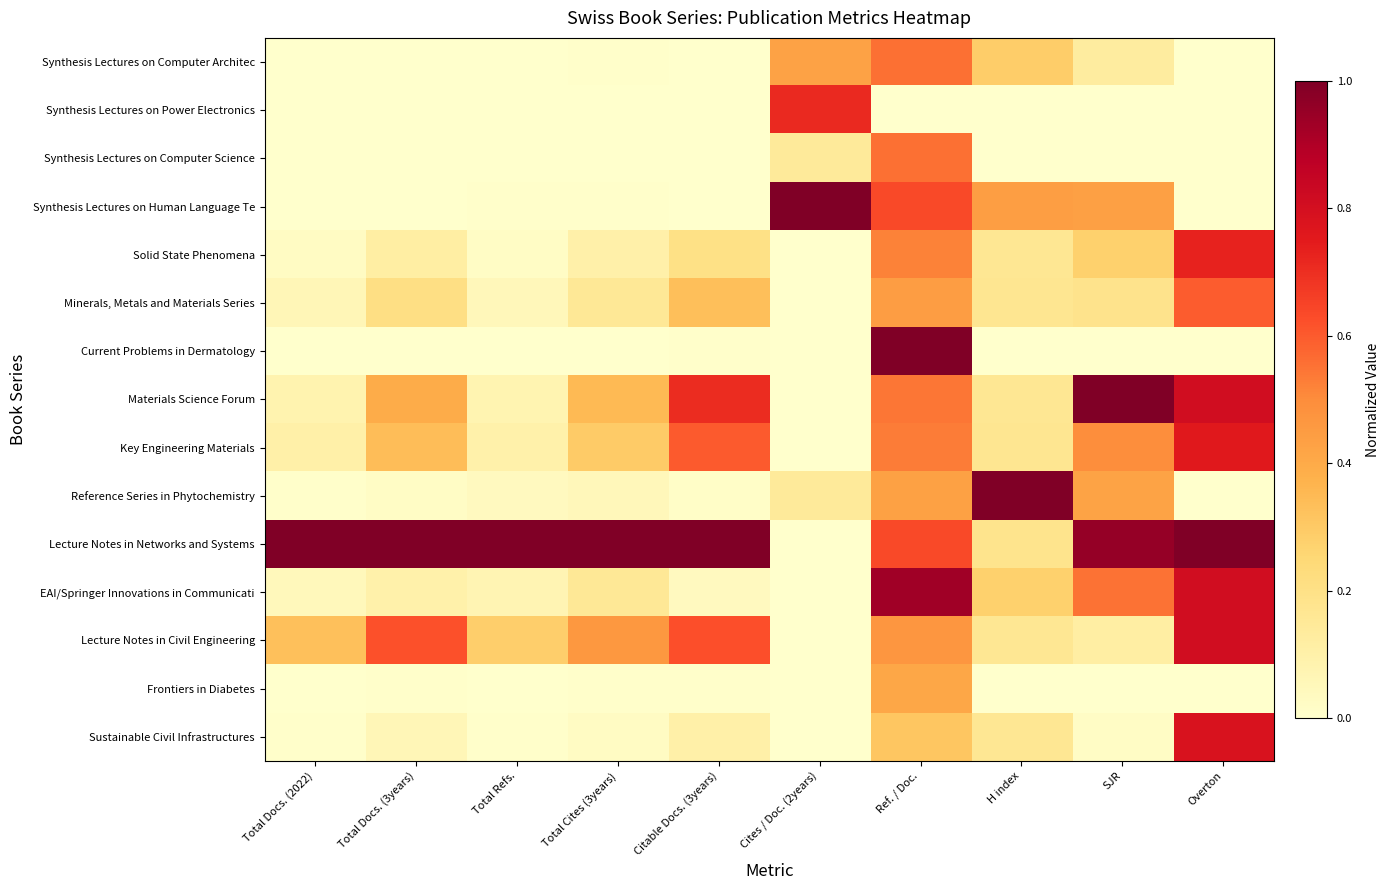

Reading left to right, list all the values displayed in this chart.

Synthesis Lectures on Computer Architec: Total Docs. (2022)=0.0	Total Docs. (3years)=0.0	Total Refs.=0.0	Total Cites (3years)=0.0	Citable Docs. (3years)=0.0	Cites / Doc. (2years)=0.4	Ref. / Doc.=0.6	H index=0.3	SJR=0.1	Overton=0.0
Synthesis Lectures on Power Electronics: Total Docs. (2022)=0.0	Total Docs. (3years)=0.0	Total Refs.=0.0	Total Cites (3years)=0.0	Citable Docs. (3years)=0.0	Cites / Doc. (2years)=0.7	Ref. / Doc.=0.0	H index=0.0	SJR=0.0	Overton=0.0
Synthesis Lectures on Computer Science: Total Docs. (2022)=0.0	Total Docs. (3years)=0.0	Total Refs.=0.0	Total Cites (3years)=0.0	Citable Docs. (3years)=0.0	Cites / Doc. (2years)=0.1	Ref. / Doc.=0.6	H index=0.0	SJR=0.0	Overton=0.0
Synthesis Lectures on Human Language Te: Total Docs. (2022)=0.0	Total Docs. (3years)=0.0	Total Refs.=0.0	Total Cites (3years)=0.0	Citable Docs. (3years)=0.0	Cites / Doc. (2years)=1.0	Ref. / Doc.=0.6	H index=0.4	SJR=0.4	Overton=0.0
Solid State Phenomena: Total Docs. (2022)=0.0	Total Docs. (3years)=0.1	Total Refs.=0.0	Total Cites (3years)=0.1	Citable Docs. (3years)=0.2	Cites / Doc. (2years)=0.0	Ref. / Doc.=0.5	H index=0.2	SJR=0.3	Overton=0.7
Minerals, Metals and Materials Series: Total Docs. (2022)=0.1	Total Docs. (3years)=0.2	Total Refs.=0.1	Total Cites (3years)=0.2	Citable Docs. (3years)=0.3	Cites / Doc. (2years)=0.0	Ref. / Doc.=0.4	H index=0.2	SJR=0.2	Overton=0.6
Current Problems in Dermatology: Total Docs. (2022)=0.0	Total Docs. (3years)=0.0	Total Refs.=0.0	Total Cites (3years)=0.0	Citable Docs. (3years)=0.0	Cites / Doc. (2years)=0.0	Ref. / Doc.=1.0	H index=0.0	SJR=0.0	Overton=0.0
Materials Science Forum: Total Docs. (2022)=0.1	Total Docs. (3years)=0.4	Total Refs.=0.1	Total Cites (3years)=0.3	Citable Docs. (3years)=0.7	Cites / Doc. (2years)=0.0	Ref. / Doc.=0.5	H index=0.2	SJR=1.0	Overton=0.8
Key Engineering Materials: Total Docs. (2022)=0.1	Total Docs. (3years)=0.3	Total Refs.=0.1	Total Cites (3years)=0.3	Citable Docs. (3years)=0.6	Cites / Doc. (2years)=0.0	Ref. / Doc.=0.5	H index=0.2	SJR=0.5	Overton=0.8
Reference Series in Phytochemistry: Total Docs. (2022)=0.0	Total Docs. (3years)=0.0	Total Refs.=0.0	Total Cites (3years)=0.1	Citable Docs. (3years)=0.0	Cites / Doc. (2years)=0.1	Ref. / Doc.=0.4	H index=1.0	SJR=0.4	Overton=0.0
Lecture Notes in Networks and Systems: Total Docs. (2022)=1.0	Total Docs. (3years)=1.0	Total Refs.=1.0	Total Cites (3years)=1.0	Citable Docs. (3years)=1.0	Cites / Doc. (2years)=0.0	Ref. / Doc.=0.6	H index=0.2	SJR=1.0	Overton=1.0
EAI/Springer Innovations in Communicati: Total Docs. (2022)=0.0	Total Docs. (3years)=0.1	Total Refs.=0.1	Total Cites (3years)=0.2	Citable Docs. (3years)=0.0	Cites / Doc. (2years)=0.0	Ref. / Doc.=0.9	H index=0.3	SJR=0.6	Overton=0.8
Lecture Notes in Civil Engineering: Total Docs. (2022)=0.3	Total Docs. (3years)=0.6	Total Refs.=0.3	Total Cites (3years)=0.5	Citable Docs. (3years)=0.6	Cites / Doc. (2years)=0.0	Ref. / Doc.=0.5	H index=0.2	SJR=0.1	Overton=0.8
Frontiers in Diabetes: Total Docs. (2022)=0.0	Total Docs. (3years)=0.0	Total Refs.=0.0	Total Cites (3years)=0.0	Citable Docs. (3years)=0.0	Cites / Doc. (2years)=0.0	Ref. / Doc.=0.4	H index=0.0	SJR=0.0	Overton=0.0
Sustainable Civil Infrastructures: Total Docs. (2022)=0.0	Total Docs. (3years)=0.1	Total Refs.=0.0	Total Cites (3years)=0.0	Citable Docs. (3years)=0.1	Cites / Doc. (2years)=0.0	Ref. / Doc.=0.3	H index=0.2	SJR=0.0	Overton=0.8